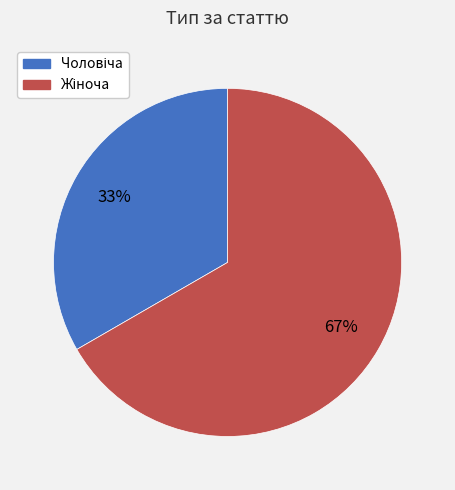

To the nearest percent, what is the average slice percentage?

50%